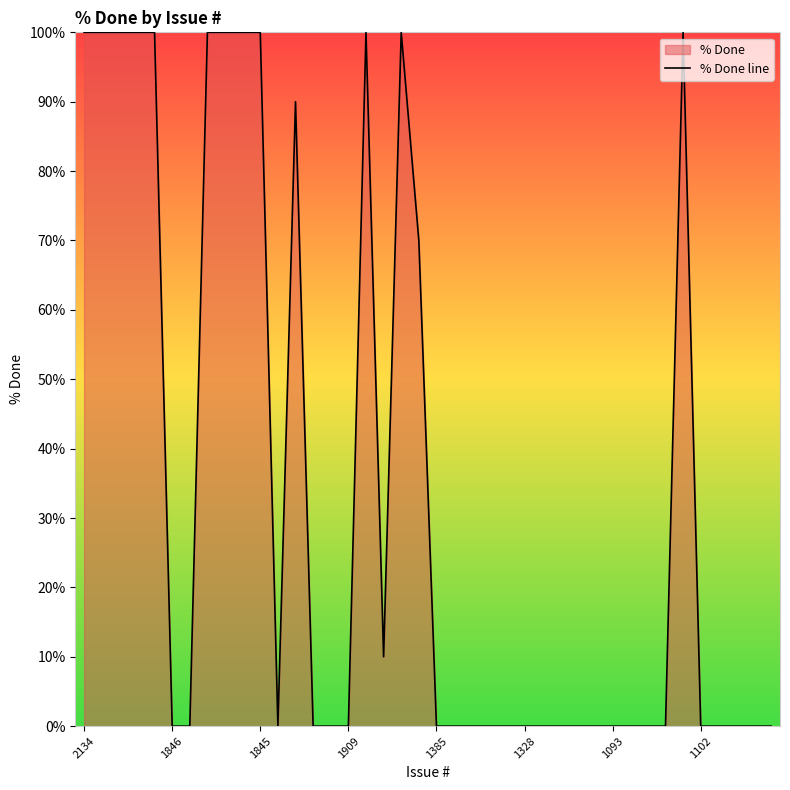

Is it true that the value at 1845 is 138?

False